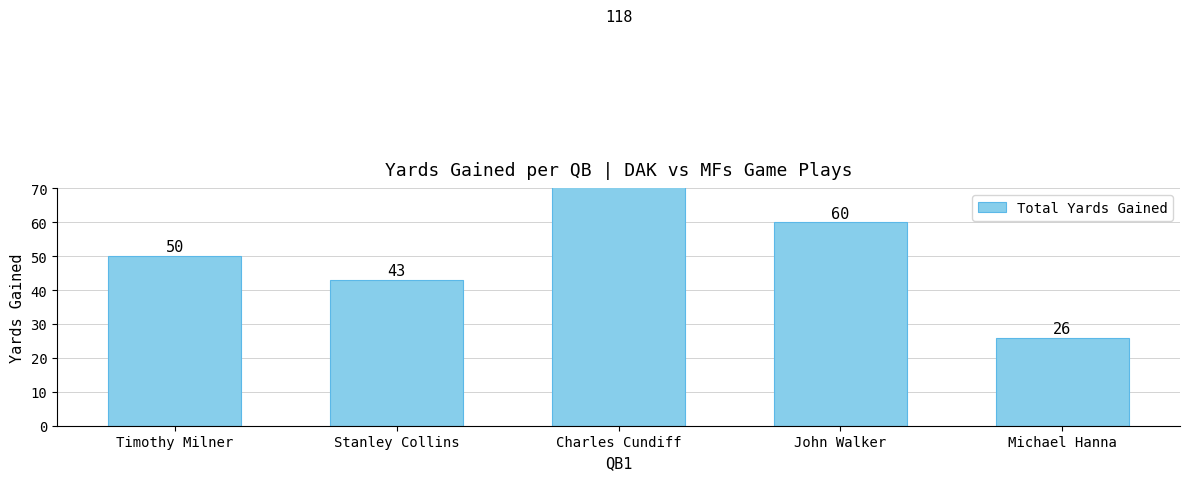

What is the sum of the values at Stanley Collins and John Walker?

103